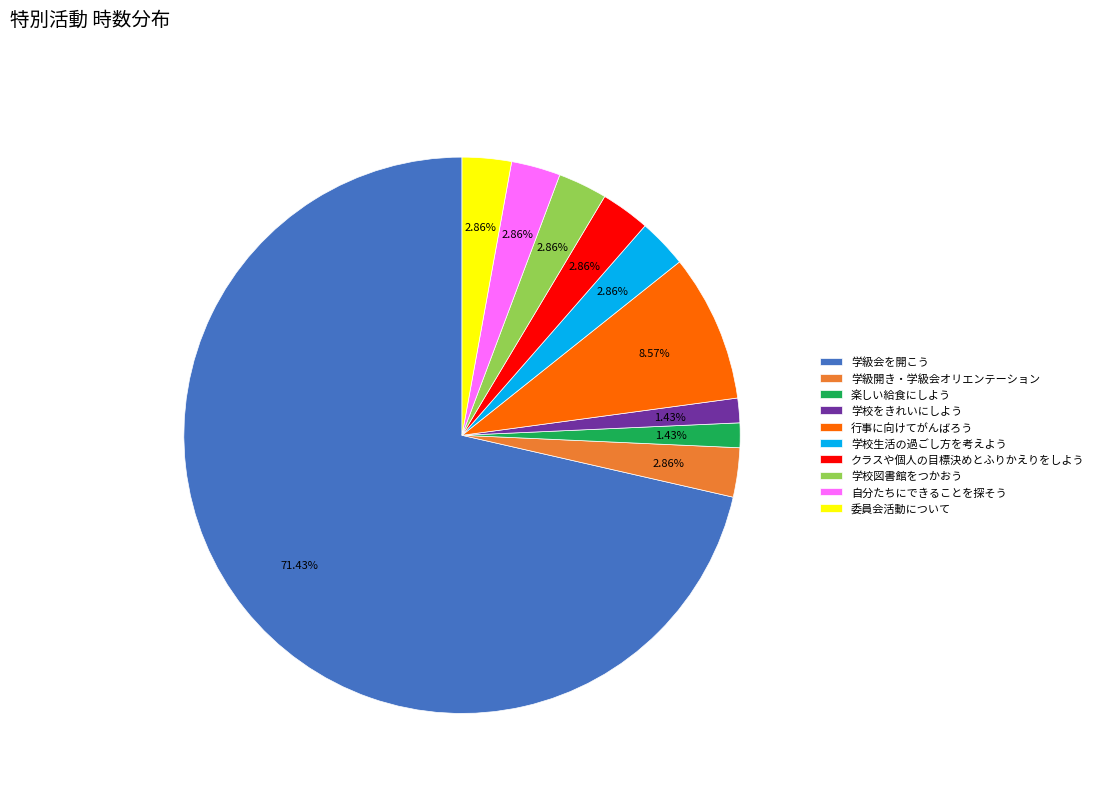

Is the sum of 学級会を開こう and 楽しい給食にしよう greater than half?

Yes